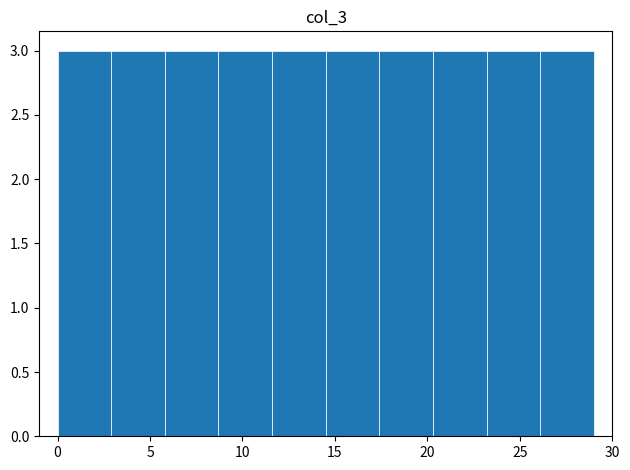

Reading left to right, list every bar in this chart as the range it spans on the x-axis followed by its height. Neither the bar edges nor the heights are printed on the chart, so give them approximately, as read against the axes.

0.0 to 2.9: 3
2.9 to 5.8: 3
5.8 to 8.7: 3
8.7 to 11.6: 3
11.6 to 14.5: 3
14.5 to 17.4: 3
17.4 to 20.3: 3
20.3 to 23.2: 3
23.2 to 26.1: 3
26.1 to 29.0: 3